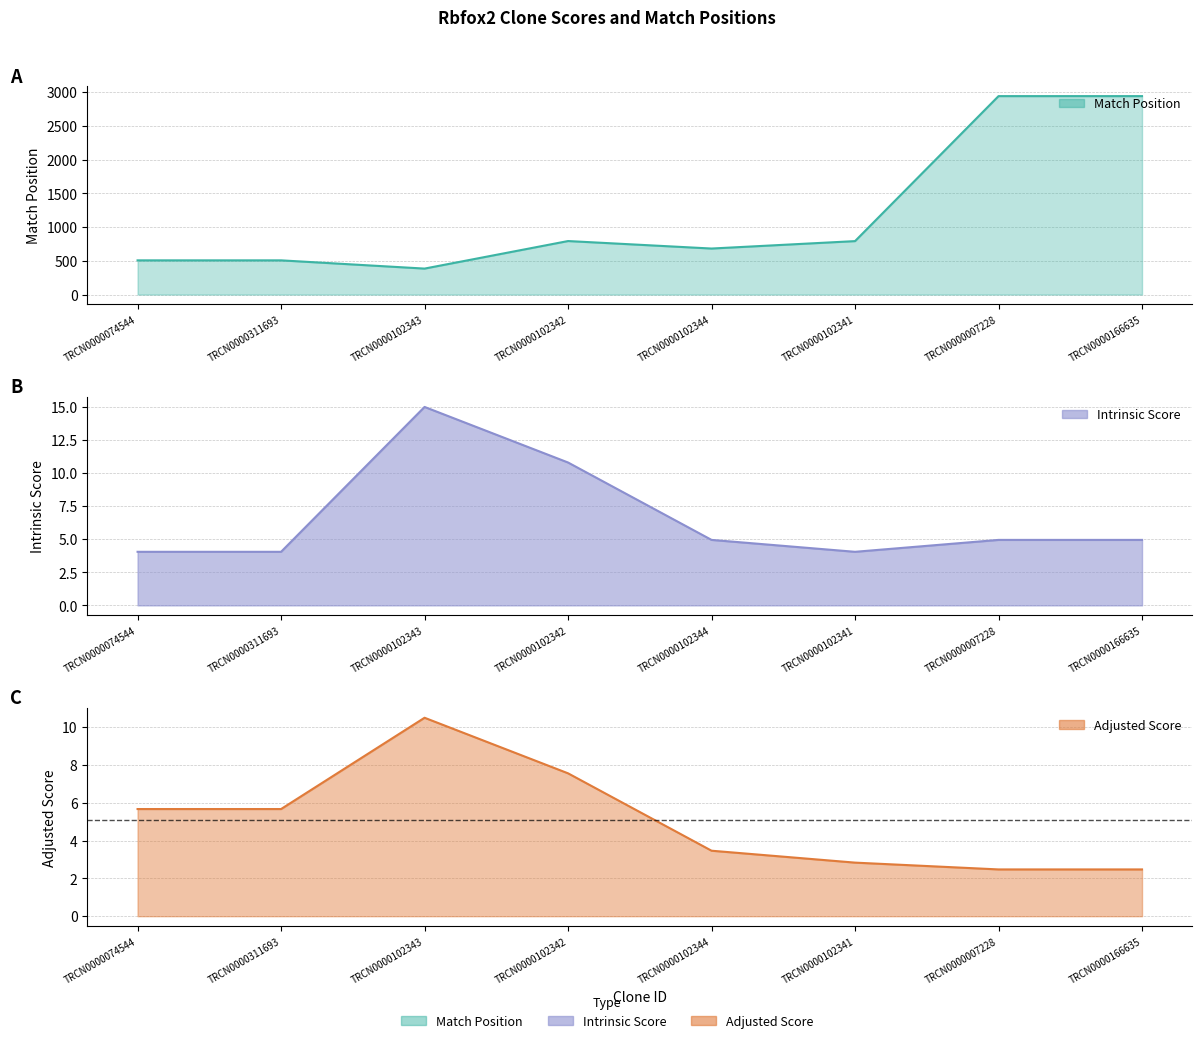

Where is Intrinsic Score nearest to the value 9?

TRCN0000102342